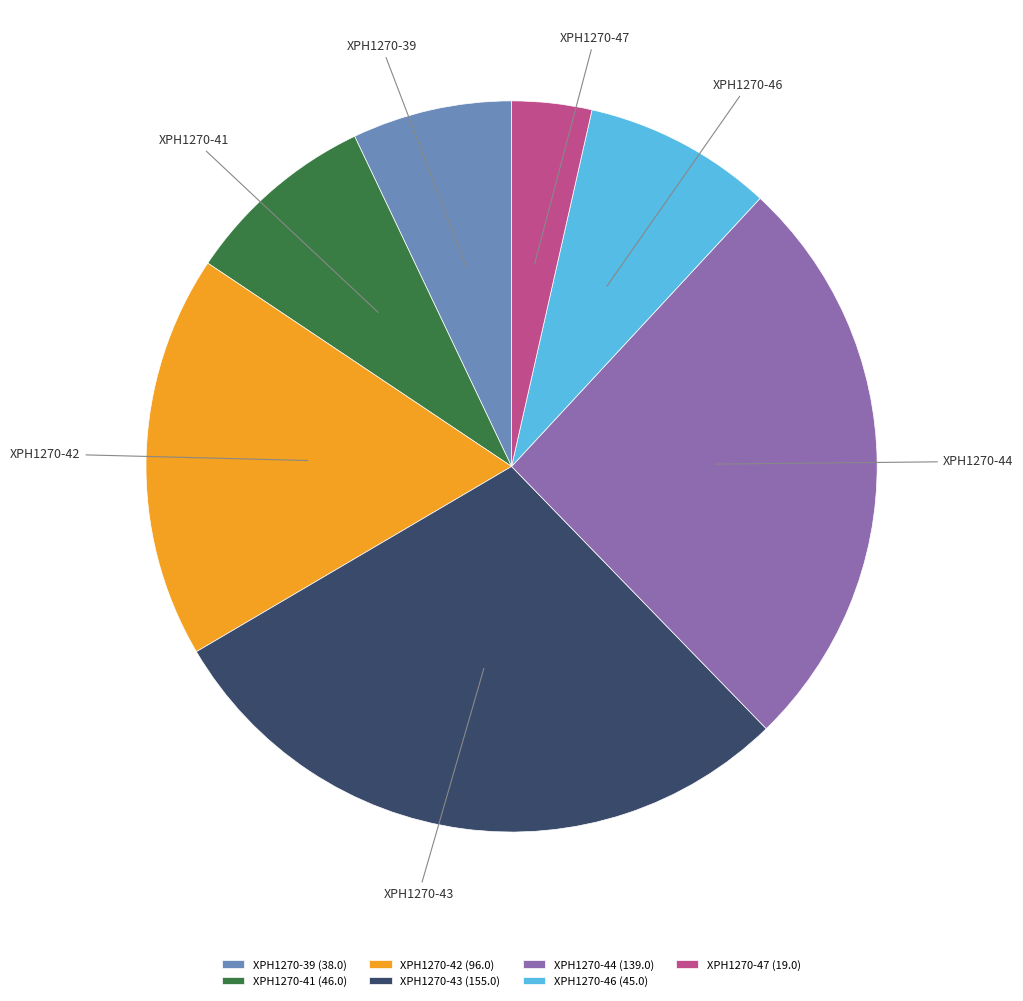

How many segments does this pie chart have?

7